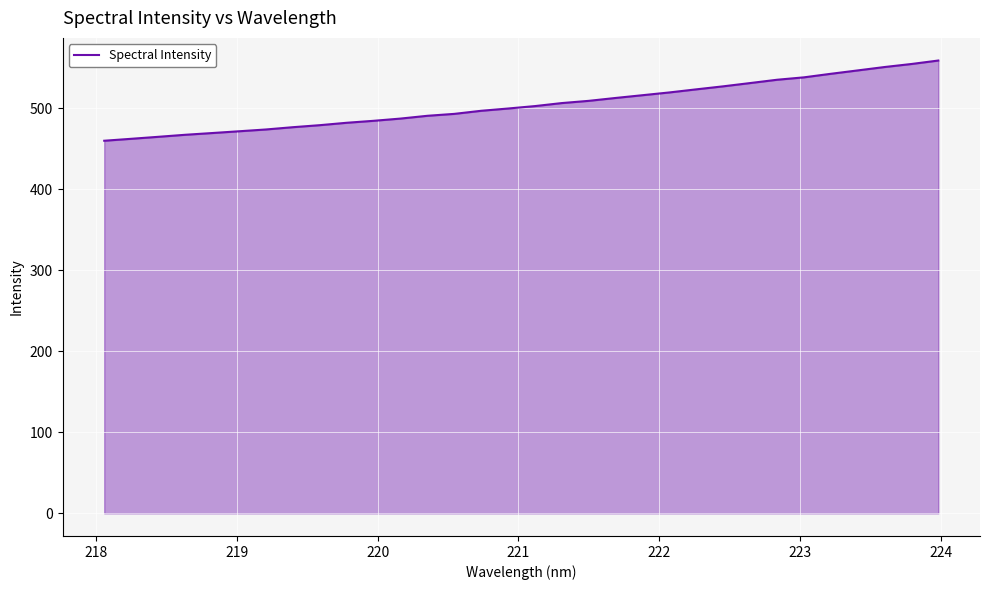

What is the maximum value shown in the chart?

558.6